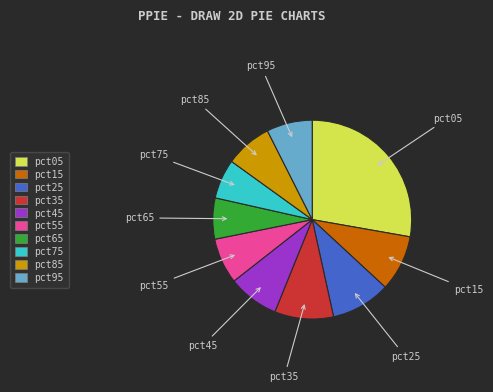

True or false: pct85 accounts for 8% of the total.

True